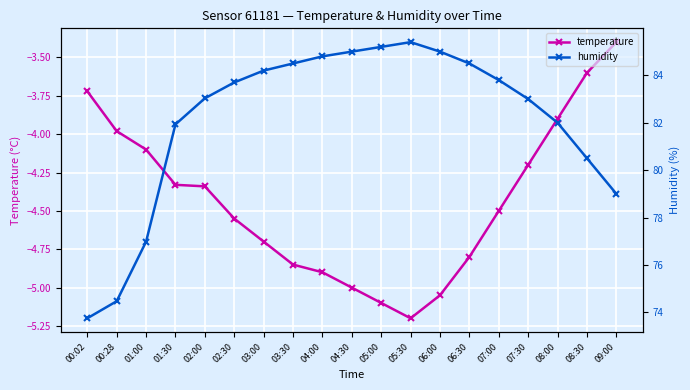

True or false: temperature has more than 2 points higher than both neighbors.

False